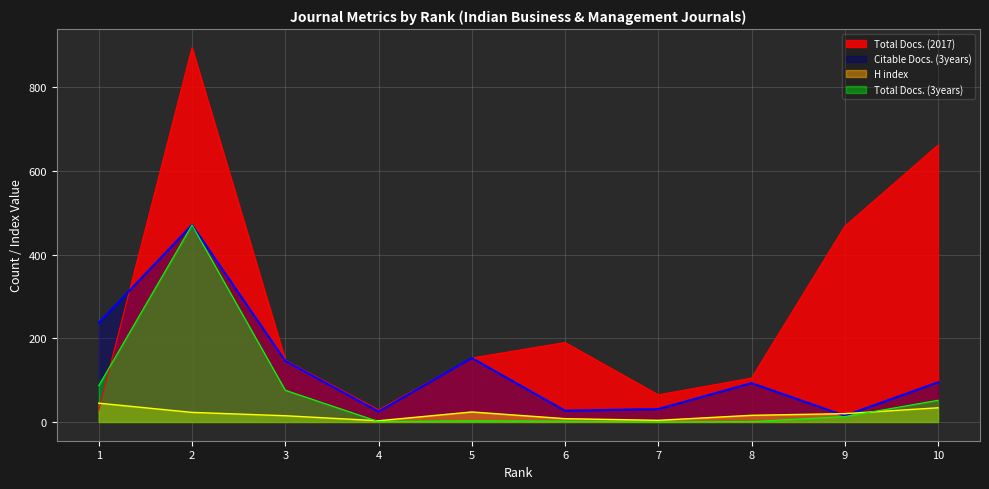

Reading left to right, transcribe all the data shown in this chart.

H index: 1=45	2=23	3=15	4=3	5=24	6=8	7=4	8=16	9=20	10=34
Total Docs. (2017): 1=28	2=895	3=148	4=29	5=153	6=190	7=65	8=105	9=468	10=662
Total Docs. (3years): 1=87	2=471	3=76	4=1	5=3	6=2	7=0	8=1	9=13	10=52
Citable Docs. (3years): 1=237	2=471	3=146	4=25	5=153	6=27	7=31	8=93	9=15	10=95